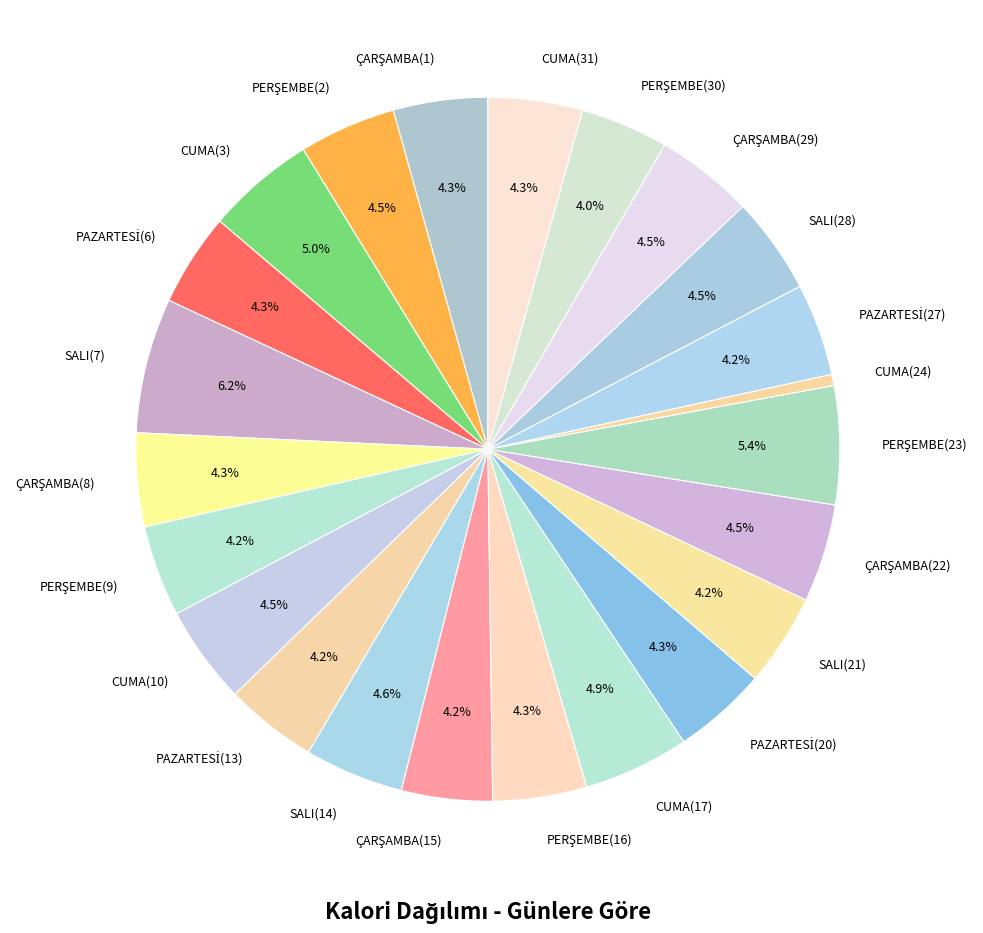

How many slices are in this pie chart?

23